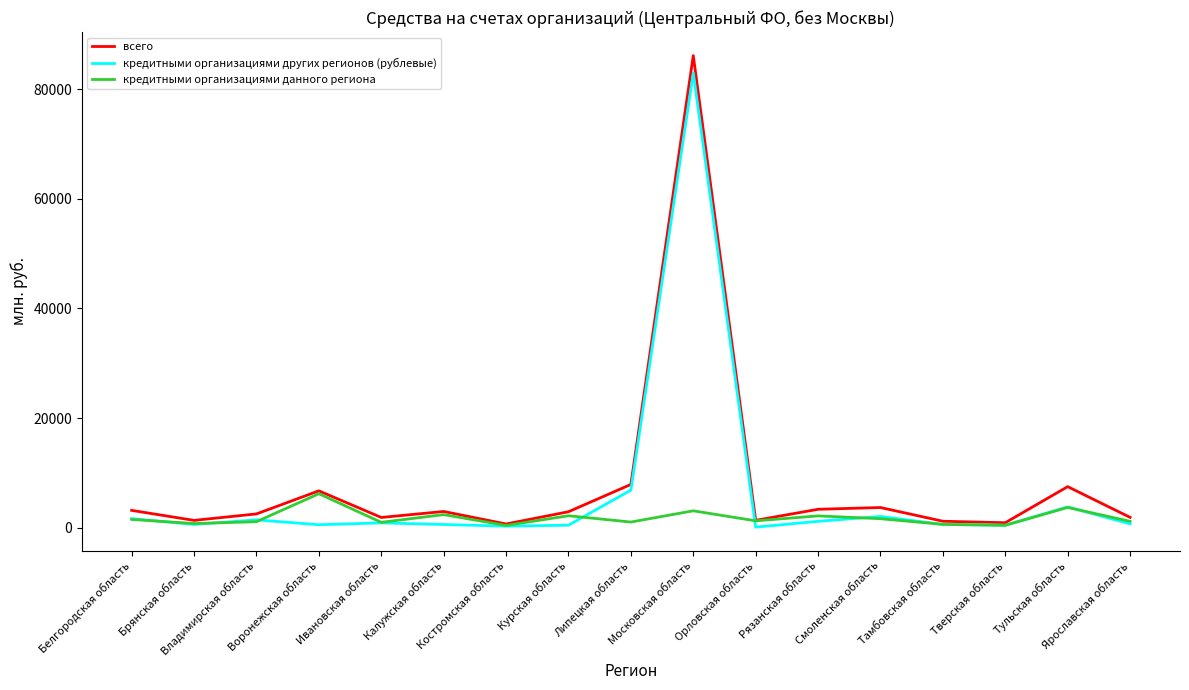

What is the greatest value displayed?

86127